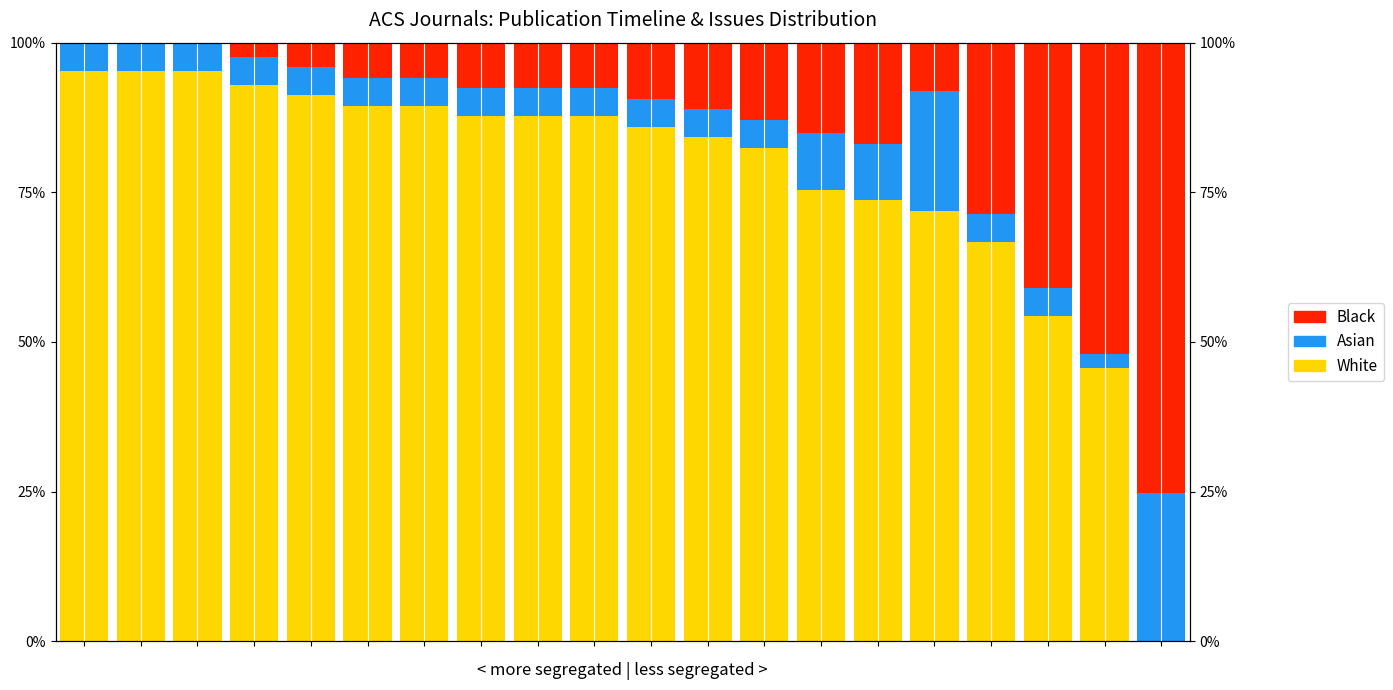

Is it true that White equals 56.1 at 5?

False